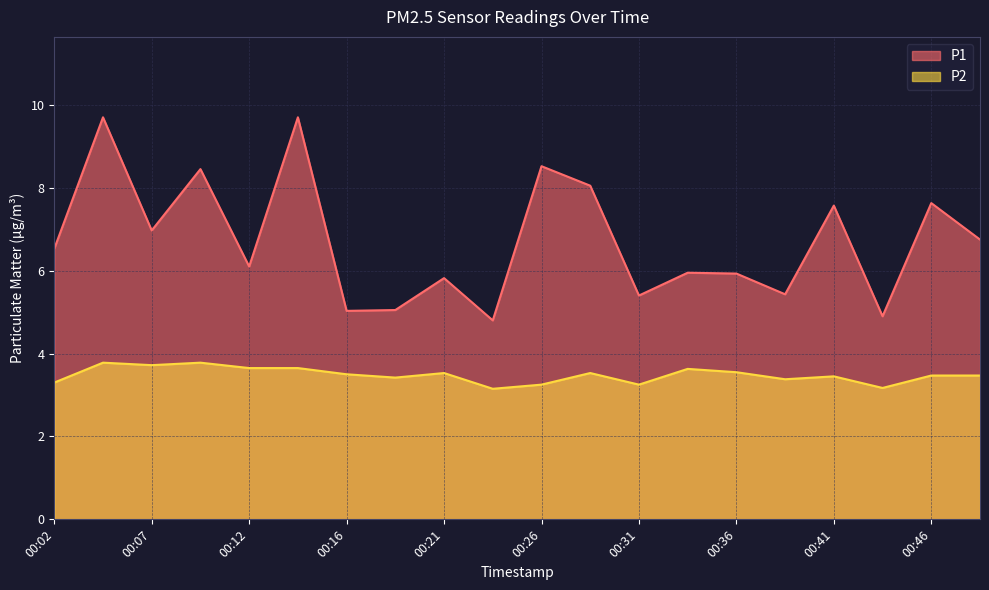

How many distinct data groups are displayed?

2